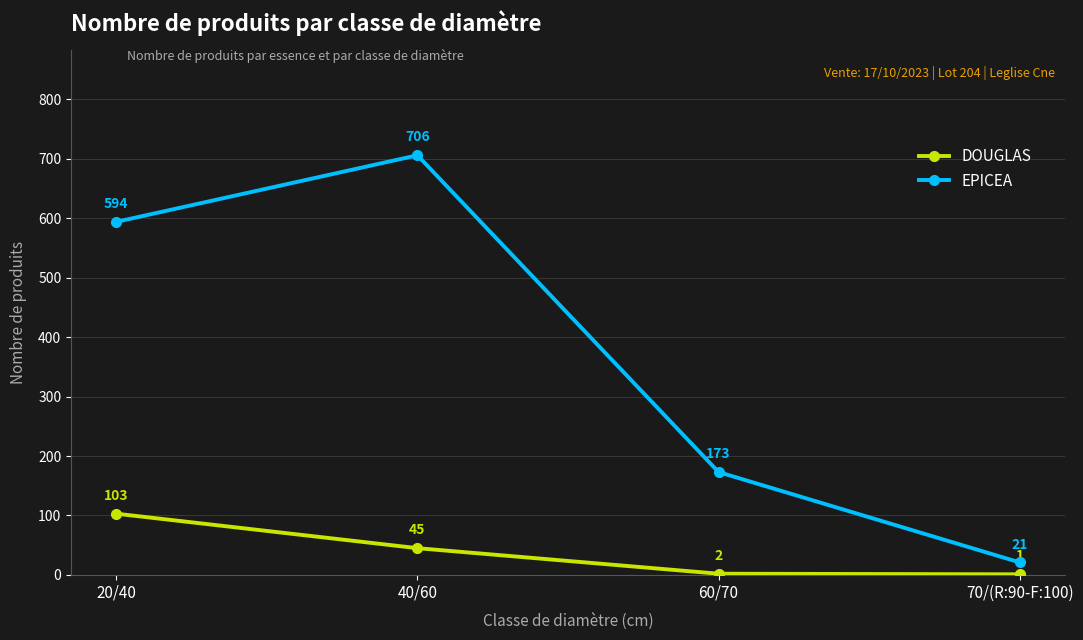

What is the sum of all EPICEA values?

1494